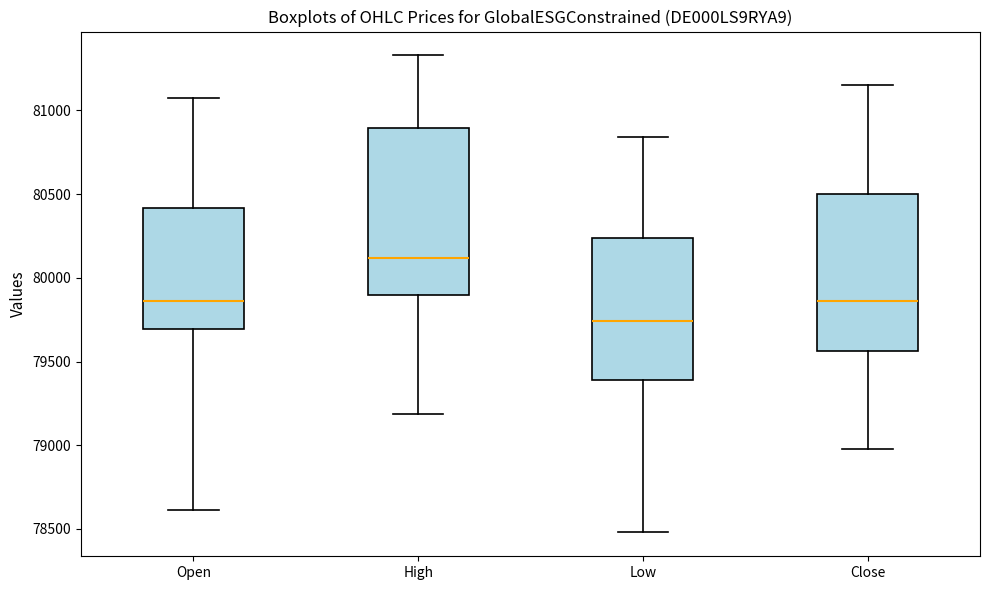

Which box is the tallest, from its lower edge to its upper edge?

High